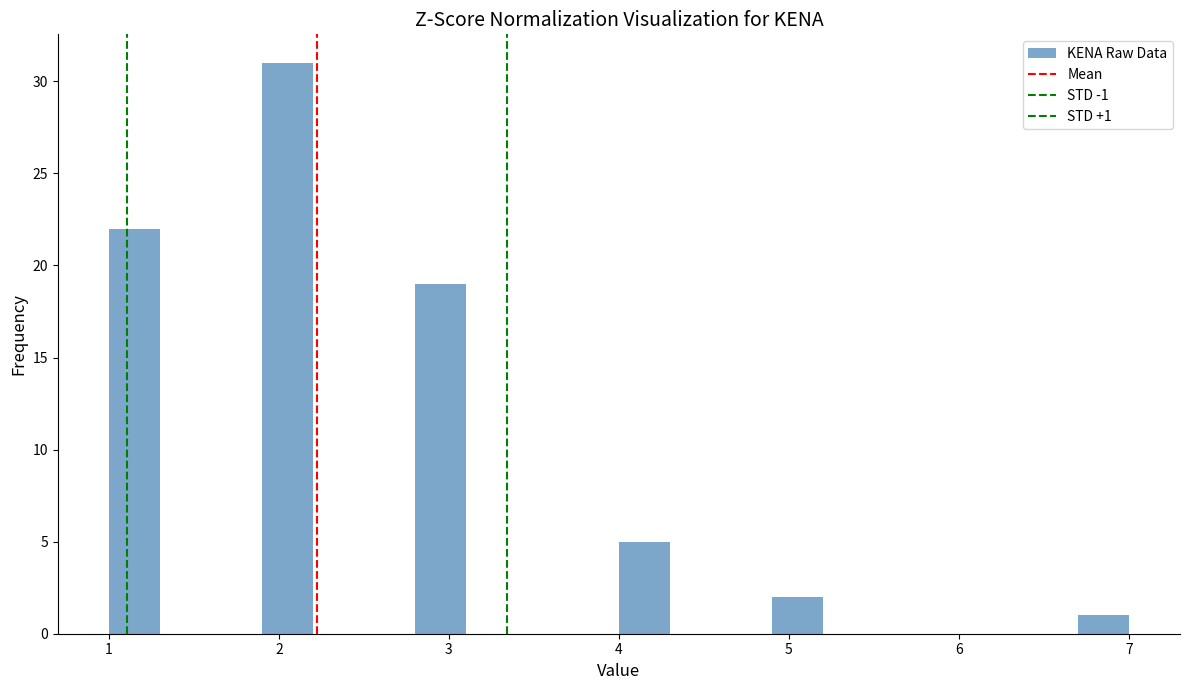

Around what value on the x-axis is the tallest bar? Give the approximate position of its centre, as read against the axis.

2.1